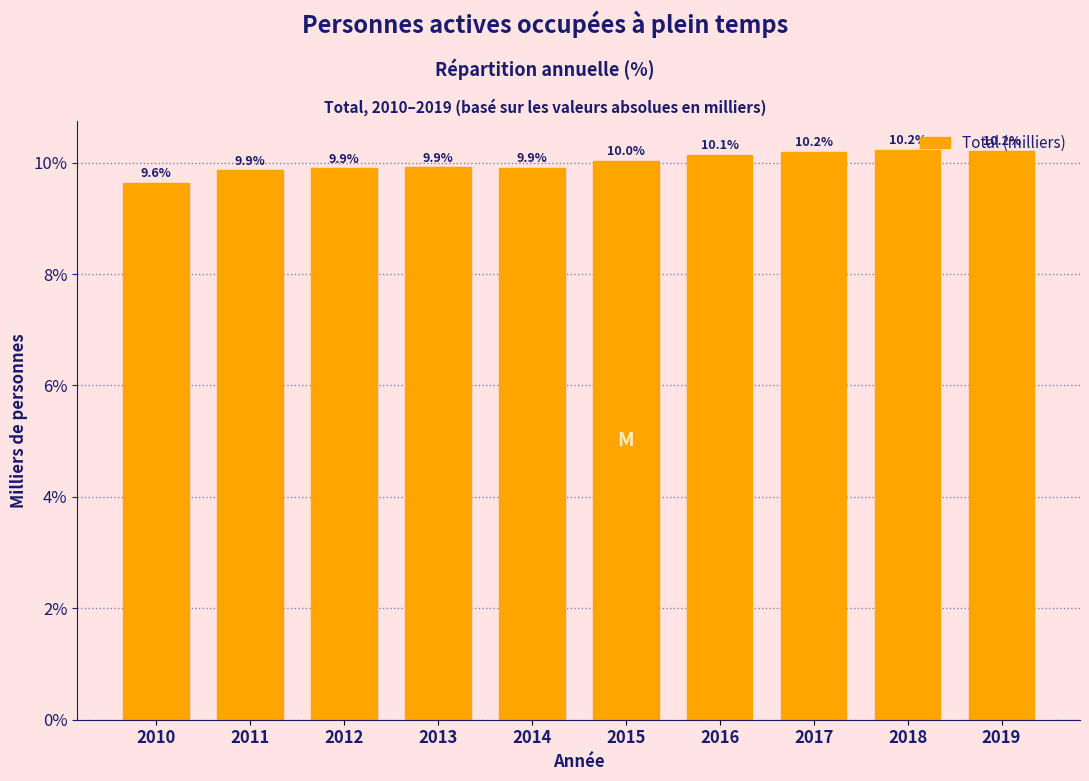

What is the greatest value displayed?

10.2